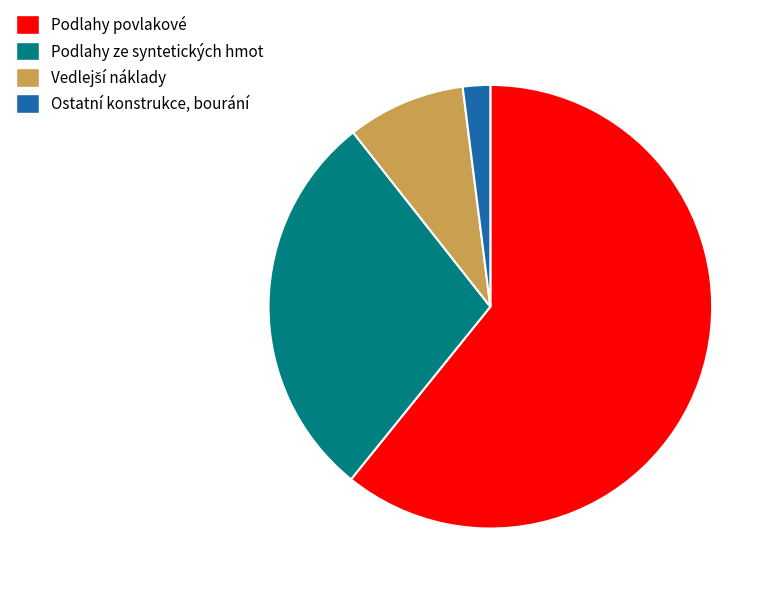

What is the smallest slice in the pie chart?

Ostatní konstrukce, bourání